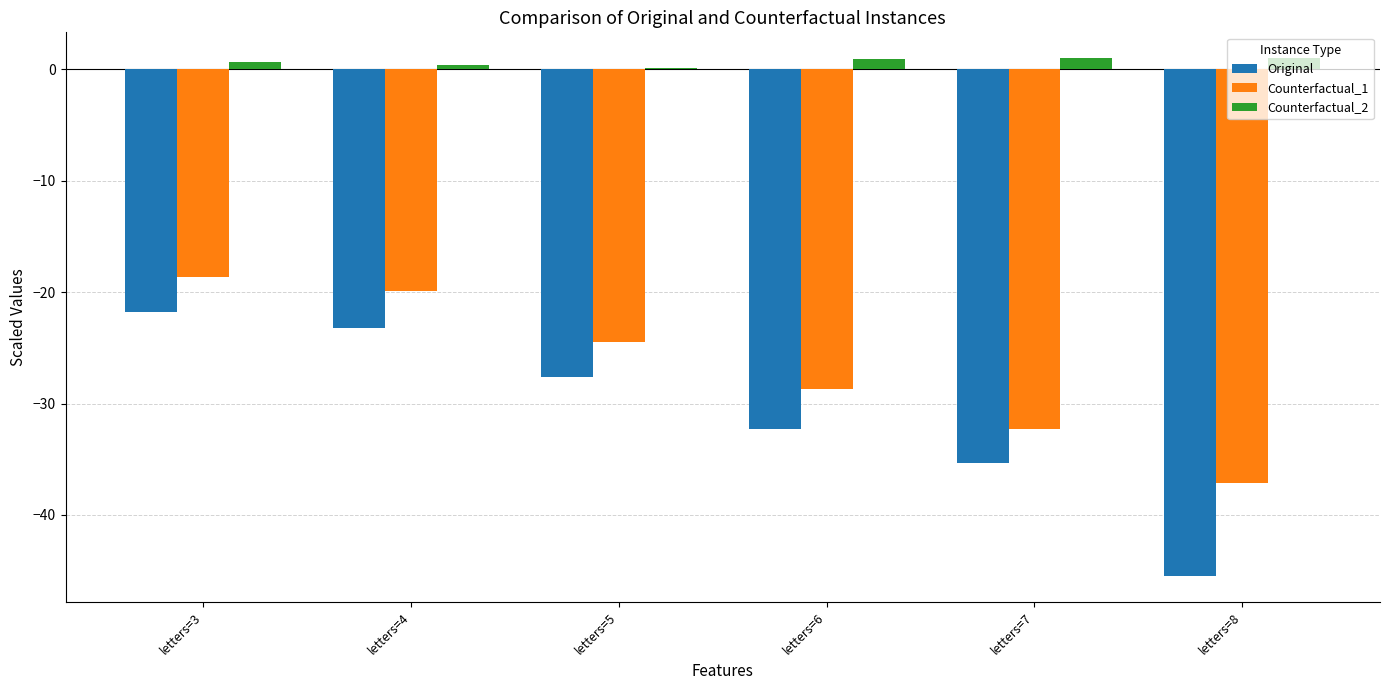

The value of Original at letters=7 is -35.3. True or false?

True